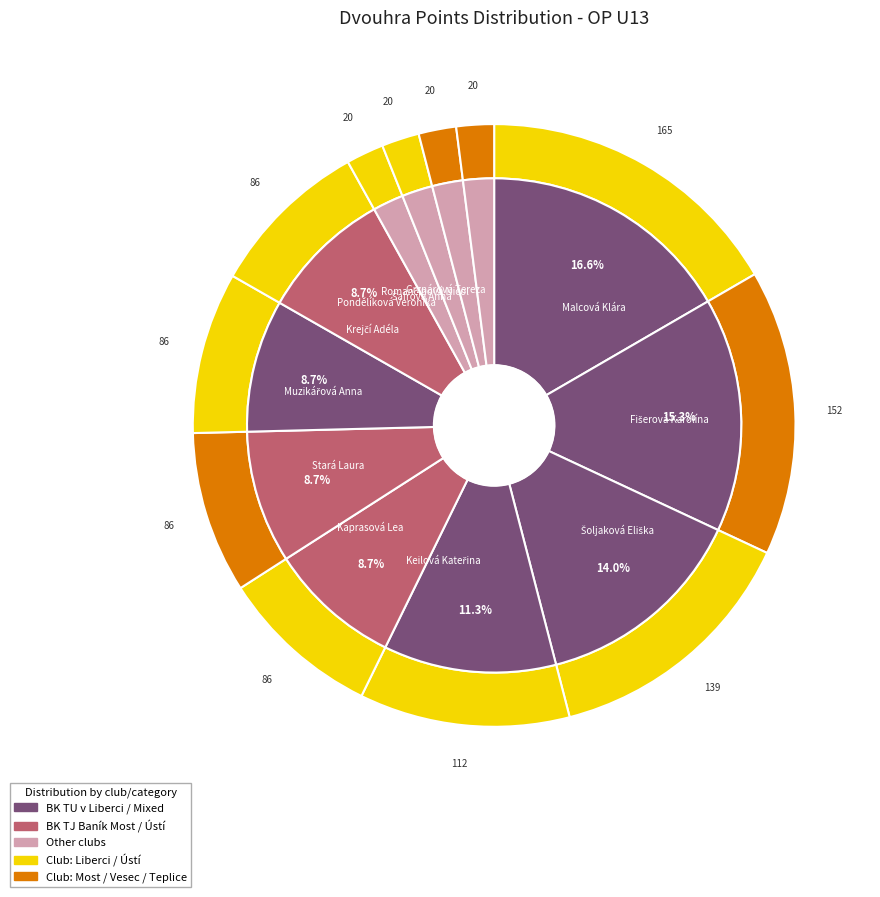

How many segments does this pie chart have?

12